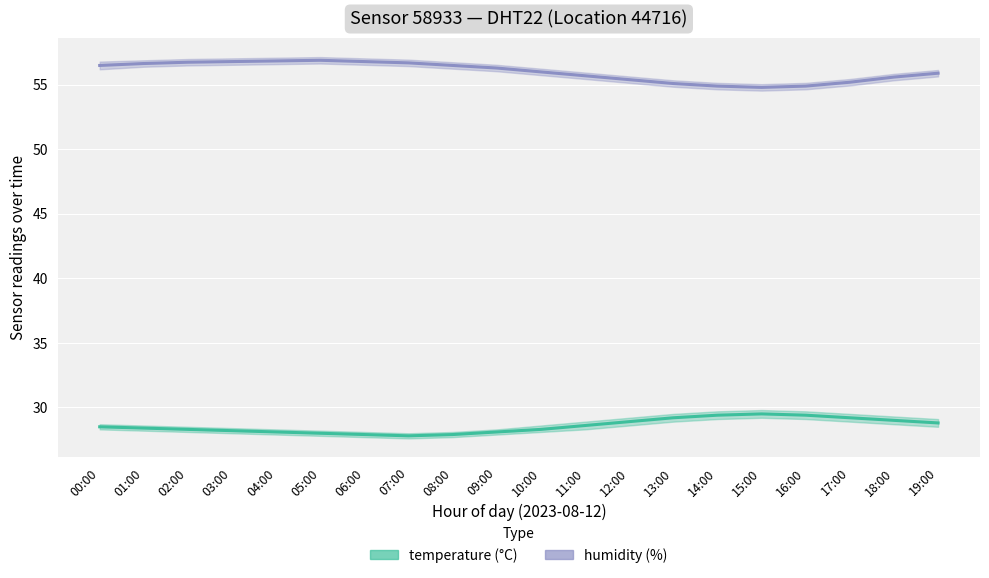

In humidity, how many points are higher than both neighbors (excluding endpoints)?

1